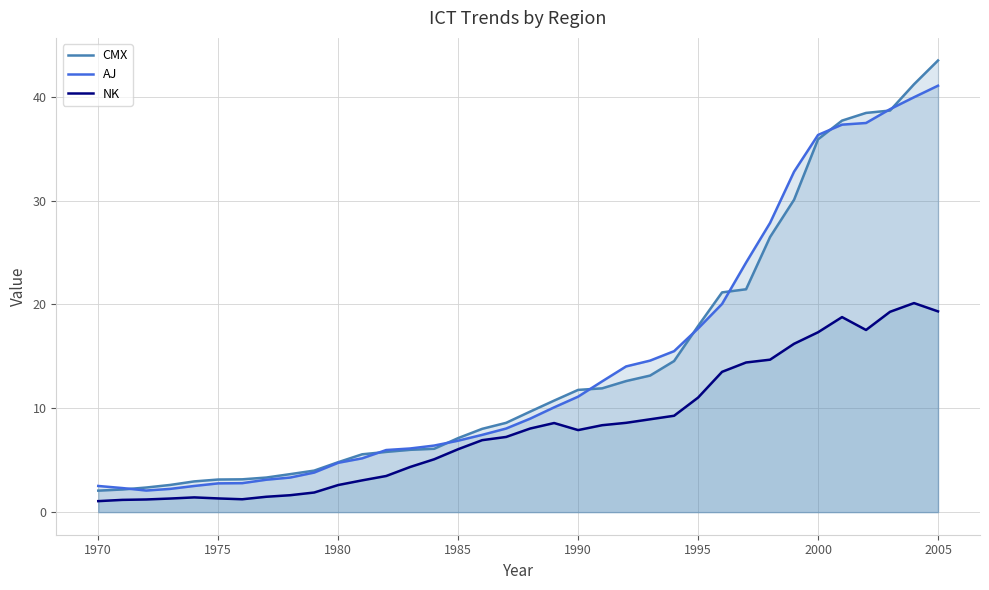

What is the approximate value of AJ at 1975?

2.8